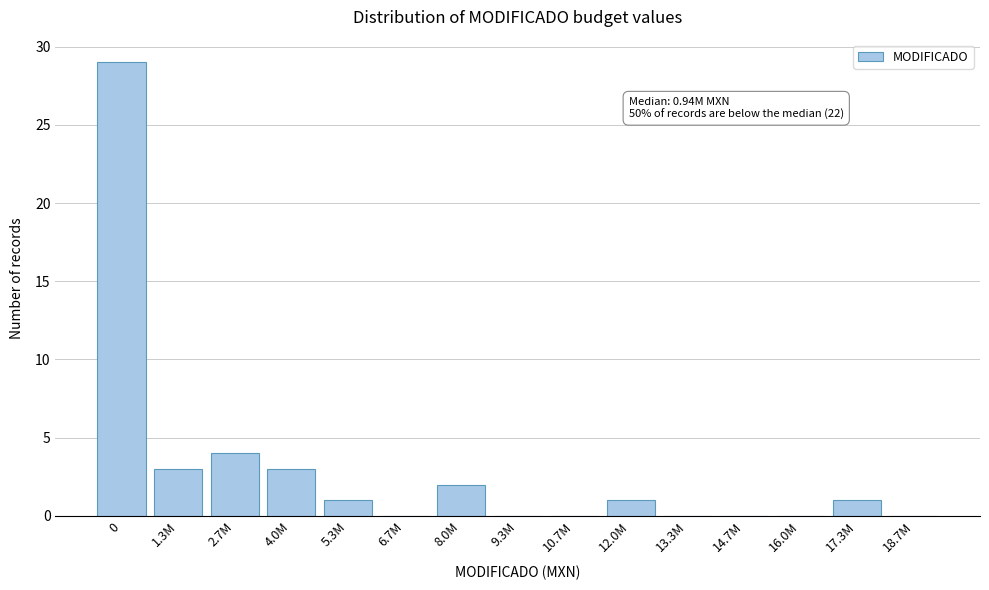

Reading right to left, what are all the values shown in this chart?

18.7M=0	17.3M=1	16.0M=0	14.7M=0	13.3M=0	12.0M=1	10.7M=0	9.3M=0	8.0M=2	6.7M=0	5.3M=1	4.0M=3	2.7M=4	1.3M=3	0=29